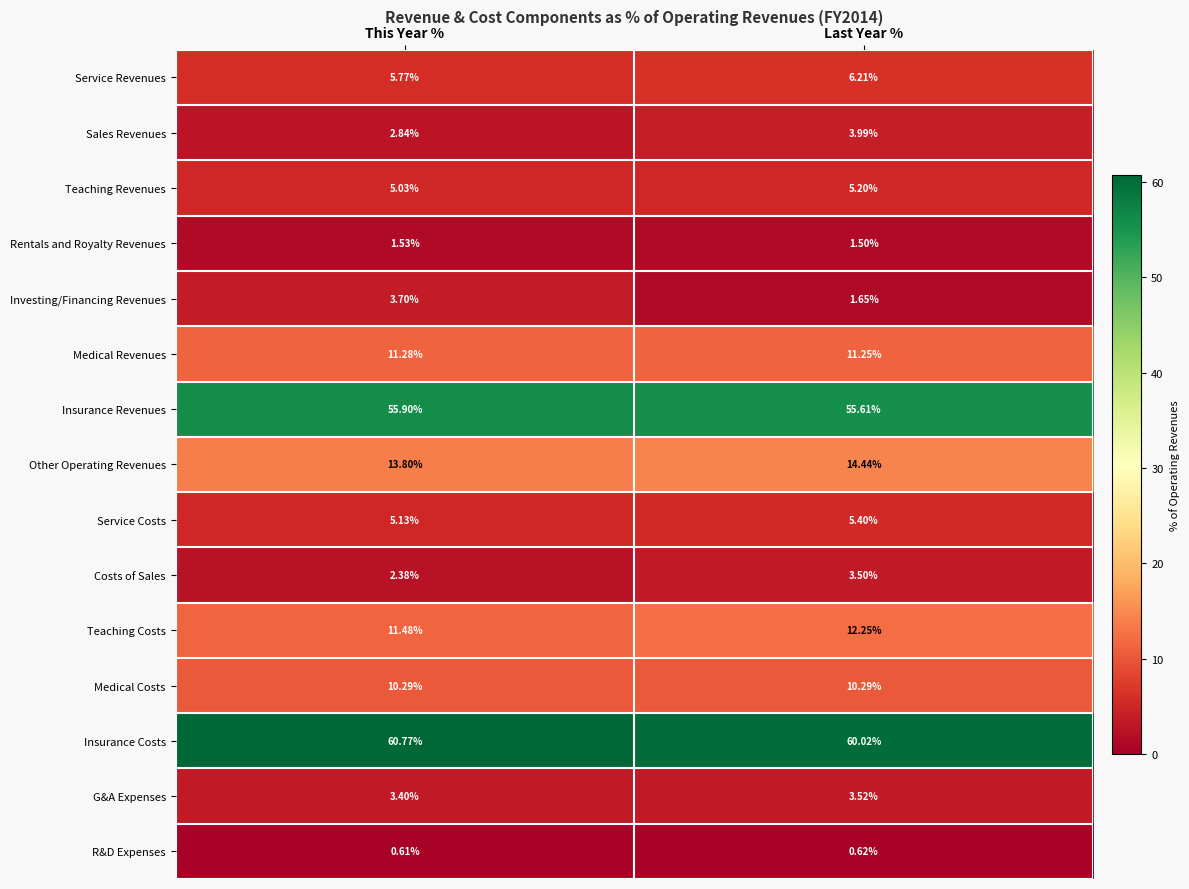

Which series changed the most between This Year % and Last Year %?

Investing/Financing Revenues